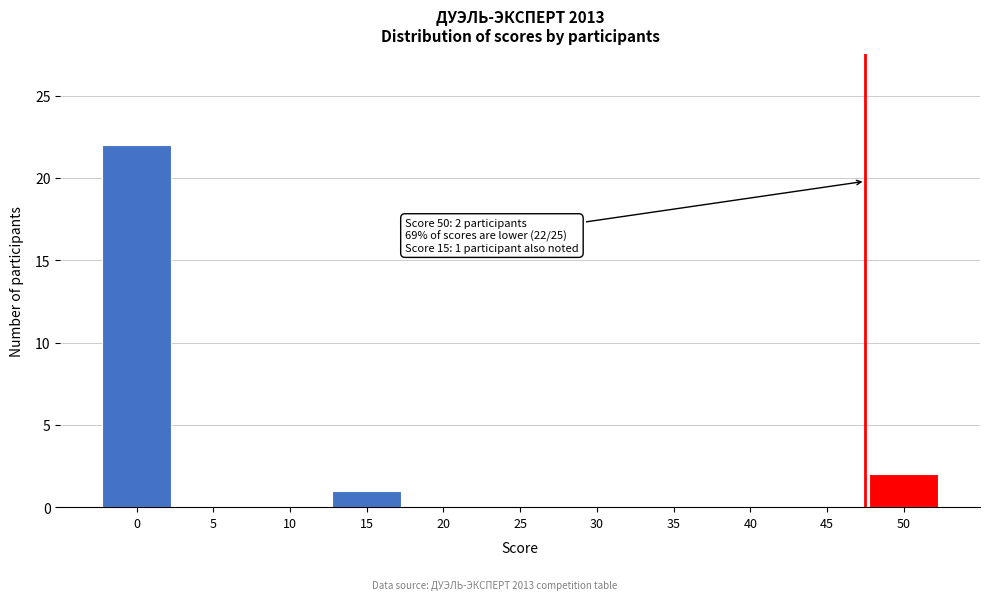

Reading right to left, what are all the values shown in this chart?

50=2	45=0	40=0	35=0	30=0	25=0	20=0	15=1	10=0	5=0	0=22